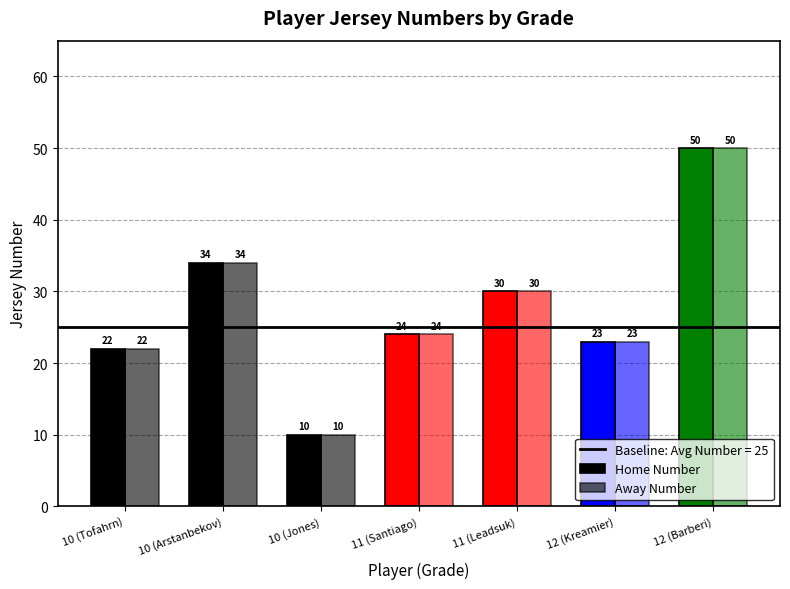

How many bars are there in each group?

2